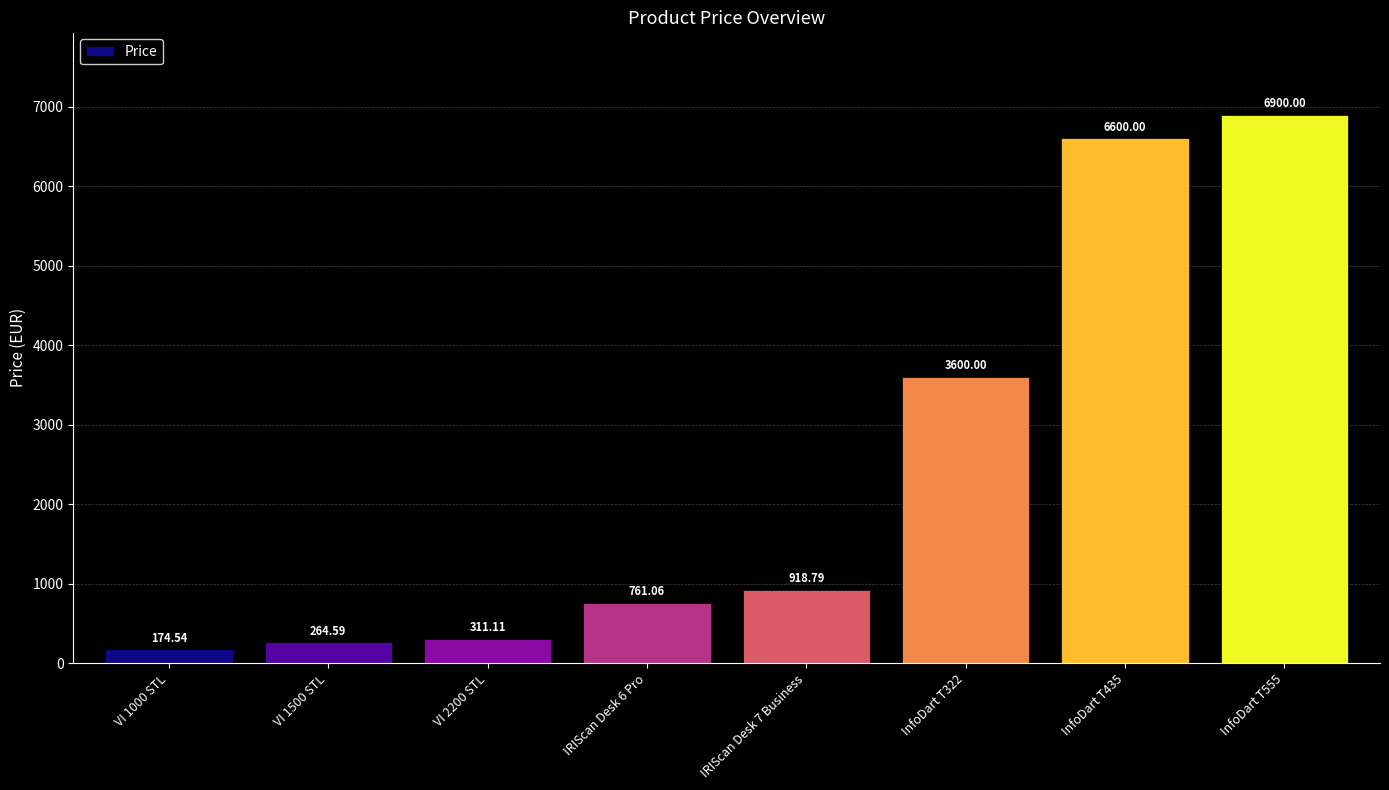

Rank the categories by value from lowest to highest.

VI 1000 STL, VI 1500 STL, VI 2200 STL, IRIScan Desk 6 Pro, IRIScan Desk 7 Business, InfoDart T322, InfoDart T435, InfoDart T555